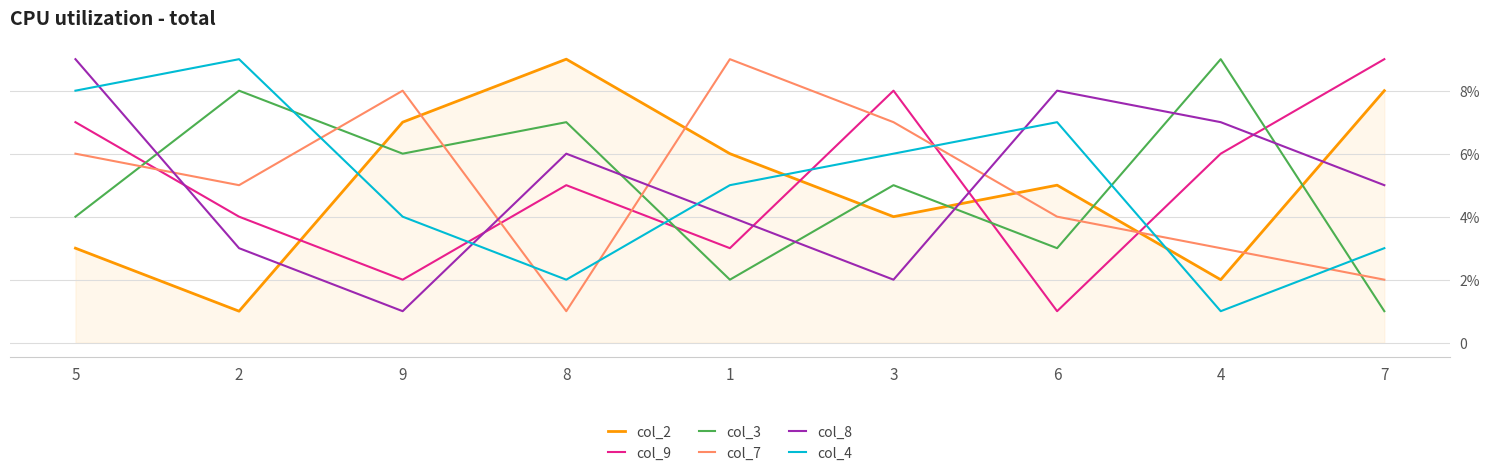

Rank the series at 4 from highest to lowest value.

col_3, col_8, col_9, col_7, col_2, col_4